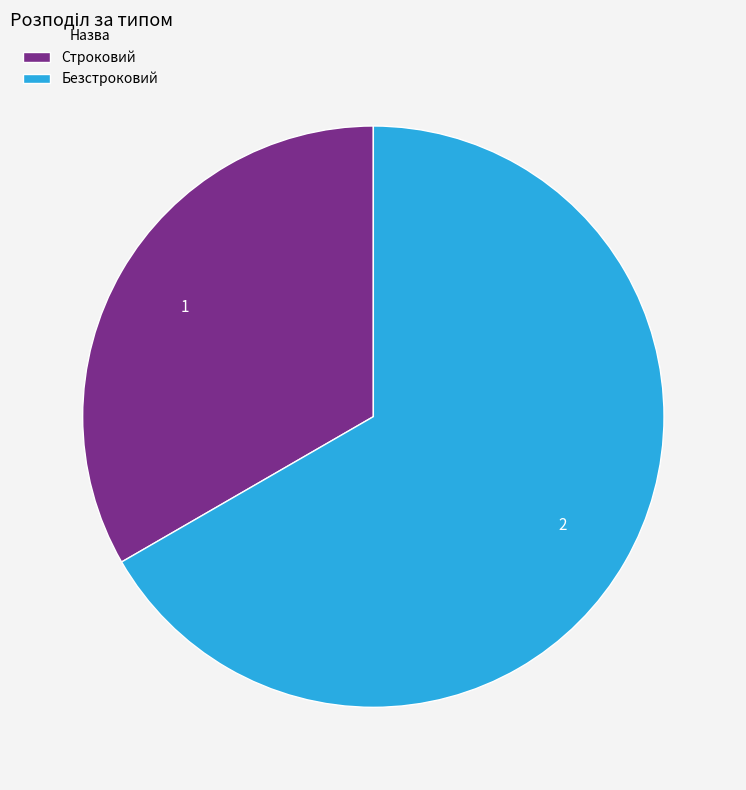

How many slices are in this pie chart?

2